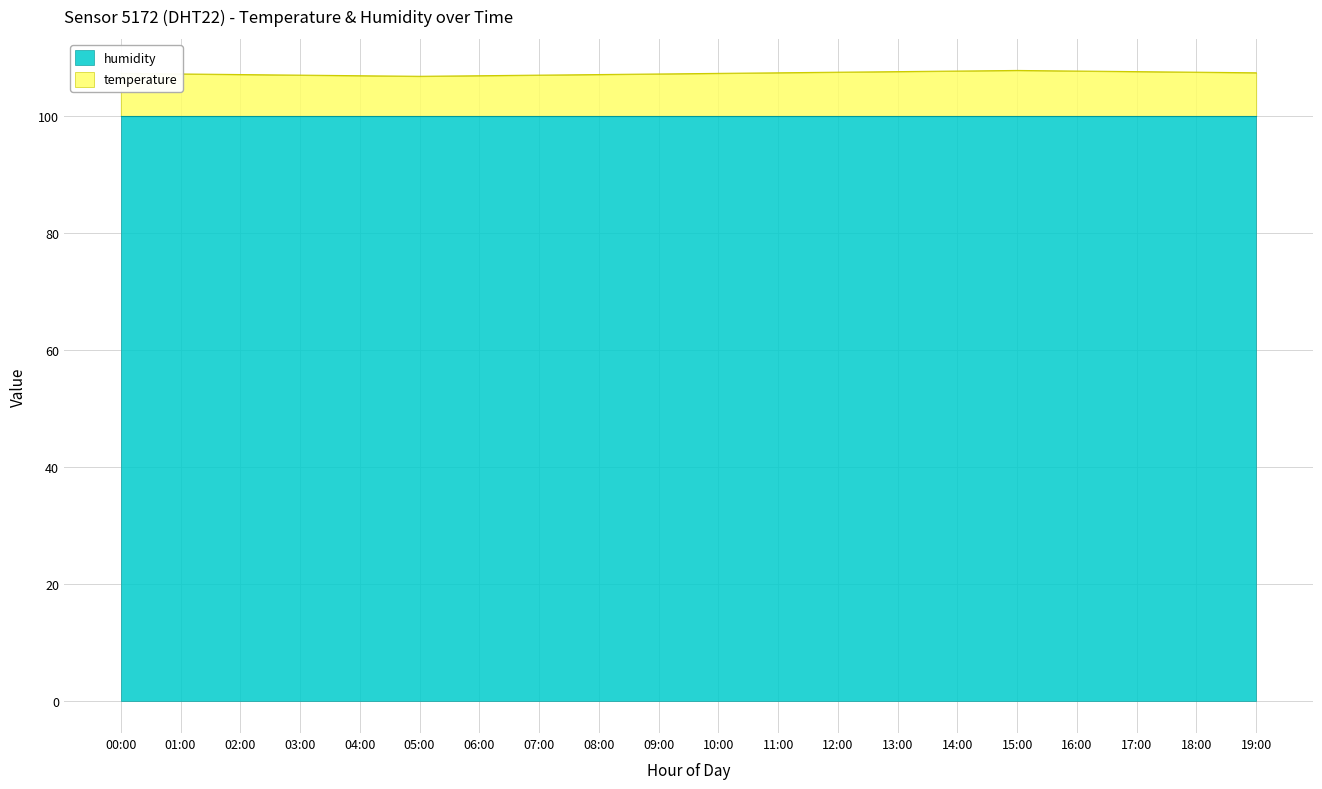

Which has a higher value, 05:00 or 02:00?

02:00